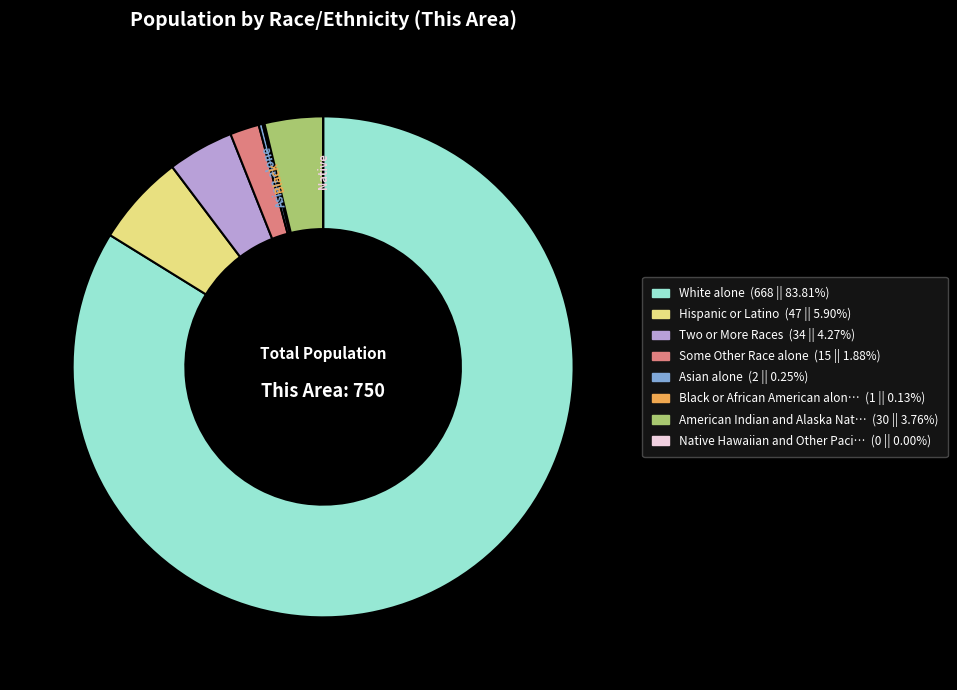

Is there a majority slice in this chart?

Yes